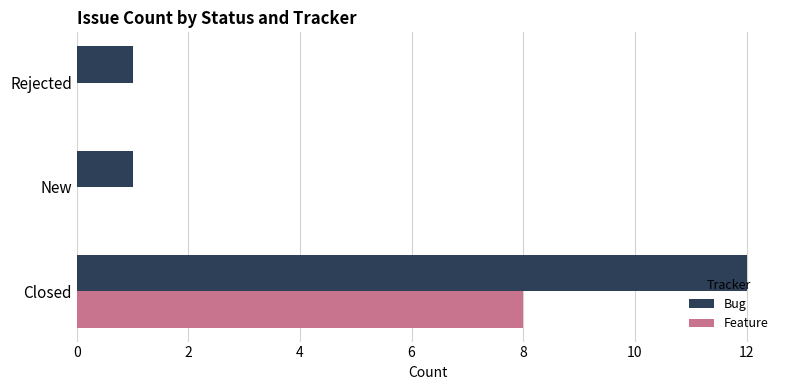

What is the sum of the Bug values at New and Closed?

13